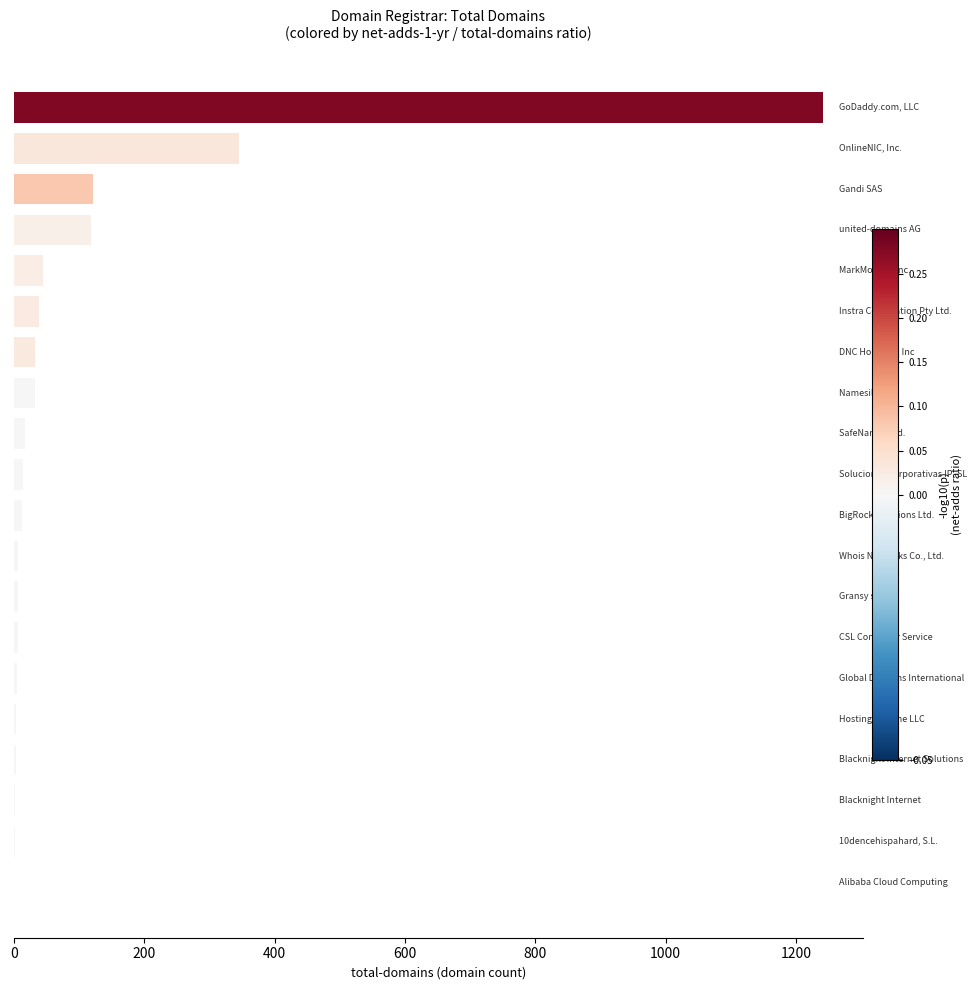

What is the sum of all values?

2052